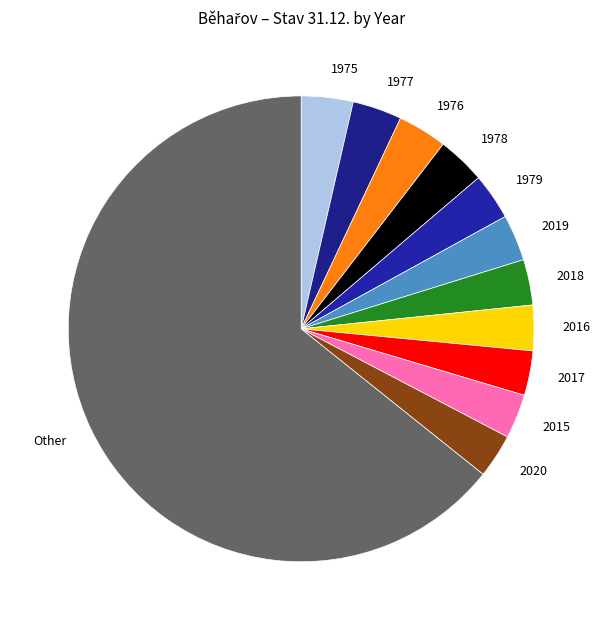

Is it true that 2016 is 3% of the pie?

True